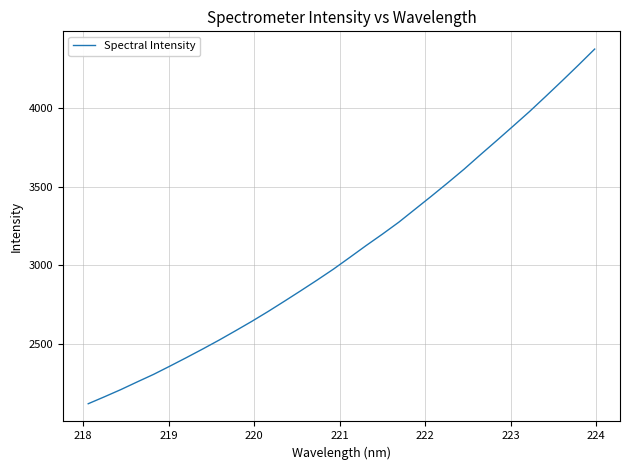

What is the smallest value displayed?

2118.7